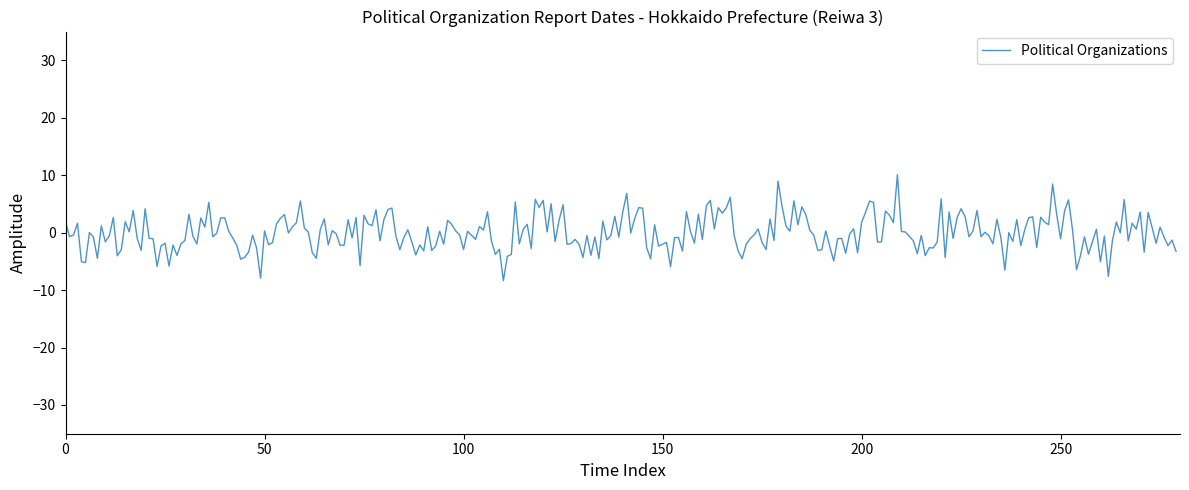

What is the greatest value displayed?

10.1